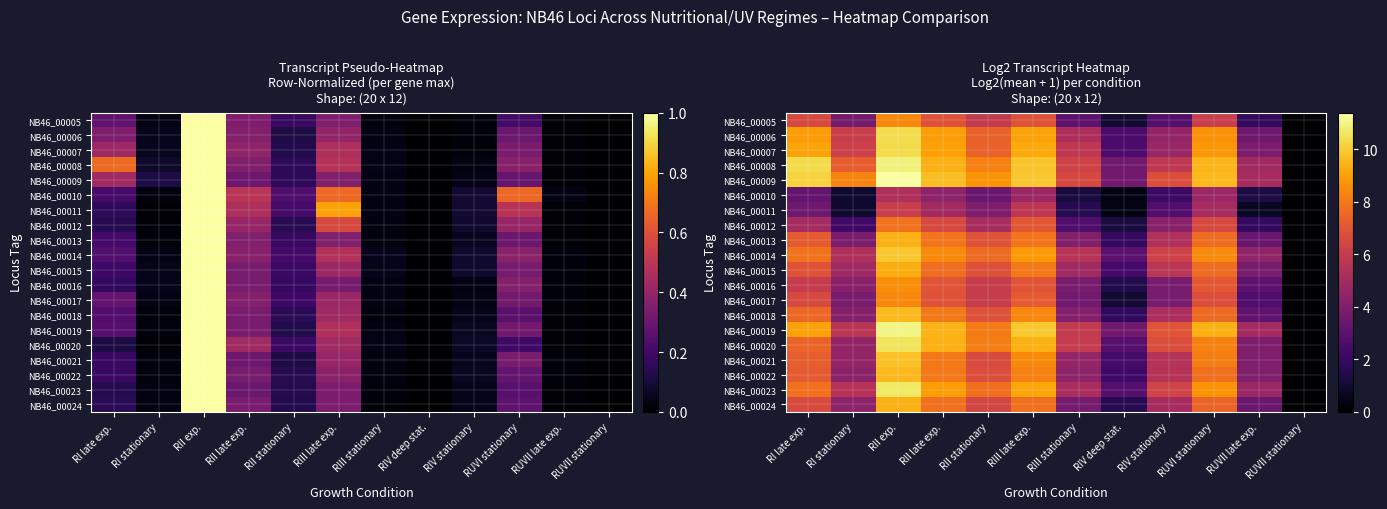

Which category has the highest value in the NB46_00009 series?

RII exp.